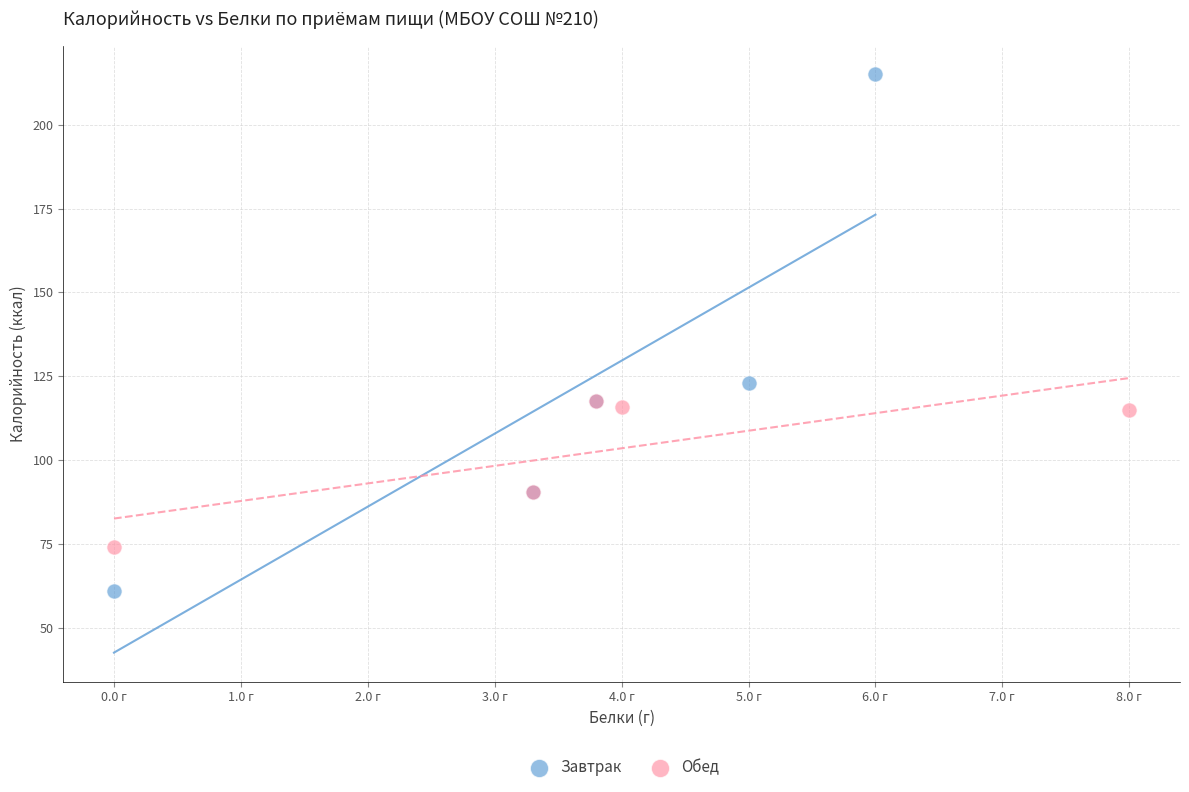

Which series has the widest spread of Y values?

Завтрак